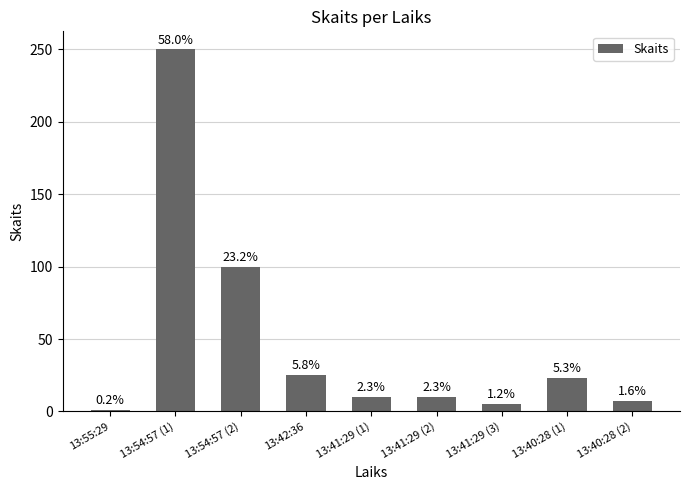

Are the bars horizontal?

No